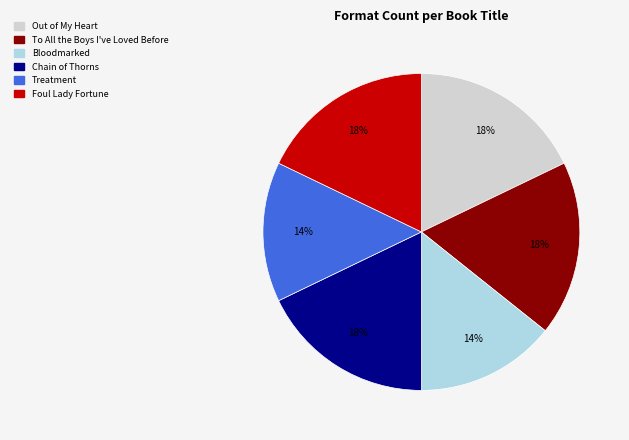

Combined, do Treatment and Chain of Thorns account for over 50%?

No